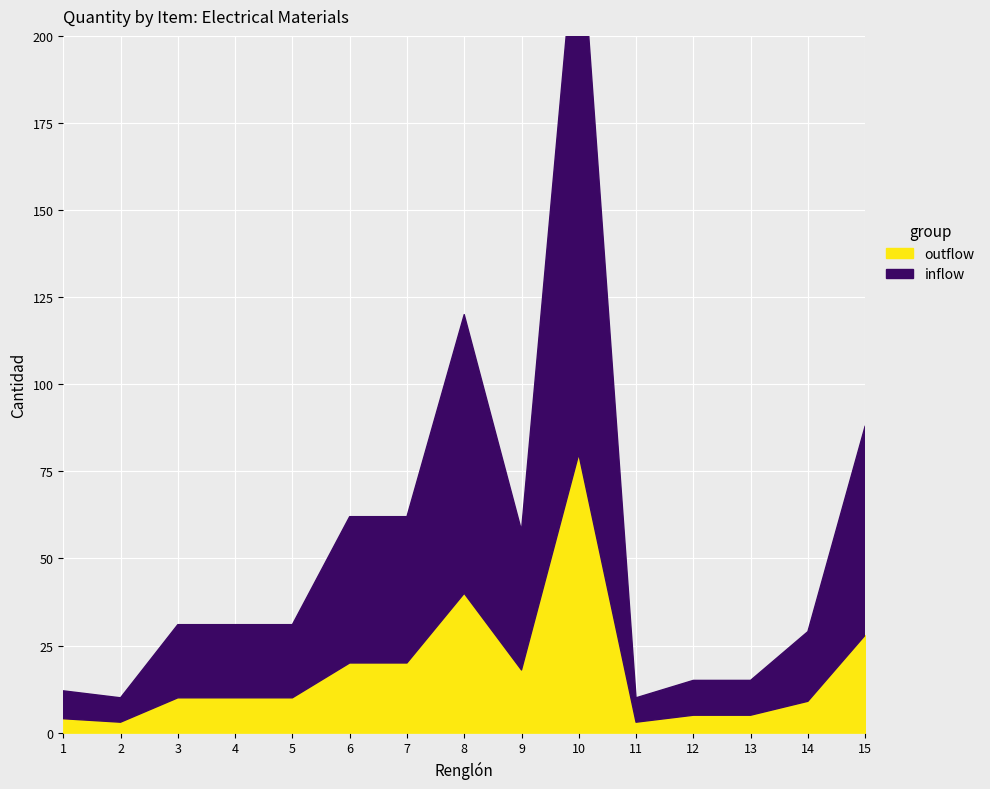

What is the difference between the highest and lowest values at 1?

8